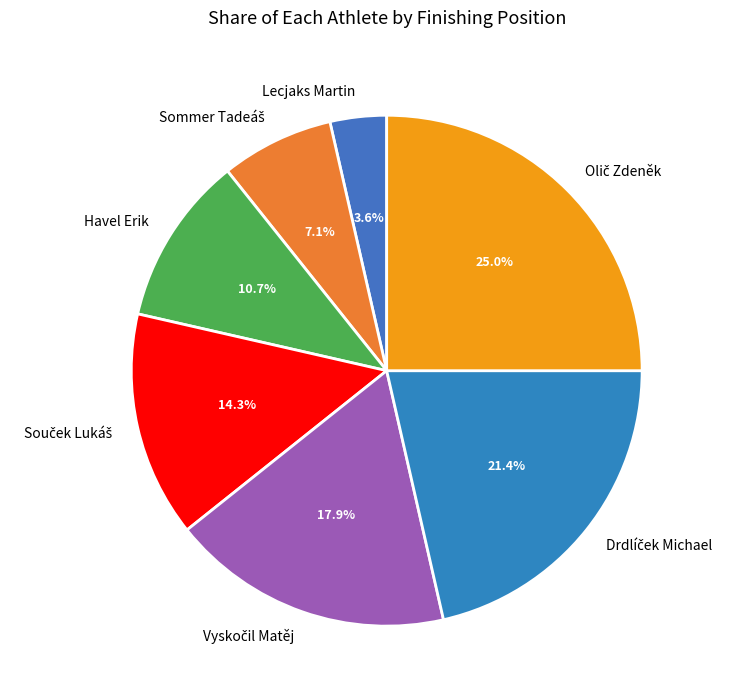

To the nearest percent, what is the average slice percentage?

14%